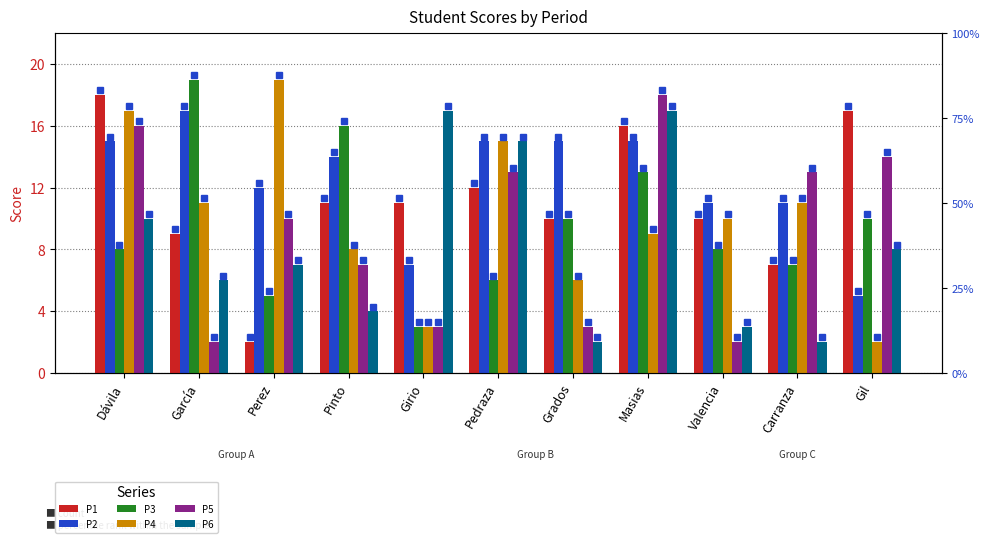

Which has a higher value, Carranza or Pinto?

Pinto